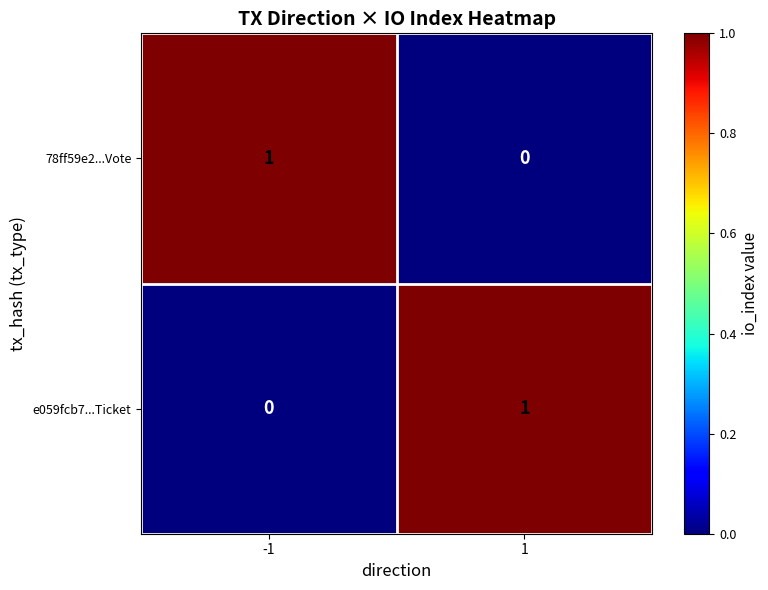

Is it true that 78ff59e2...Vote equals 1 at -1?

True